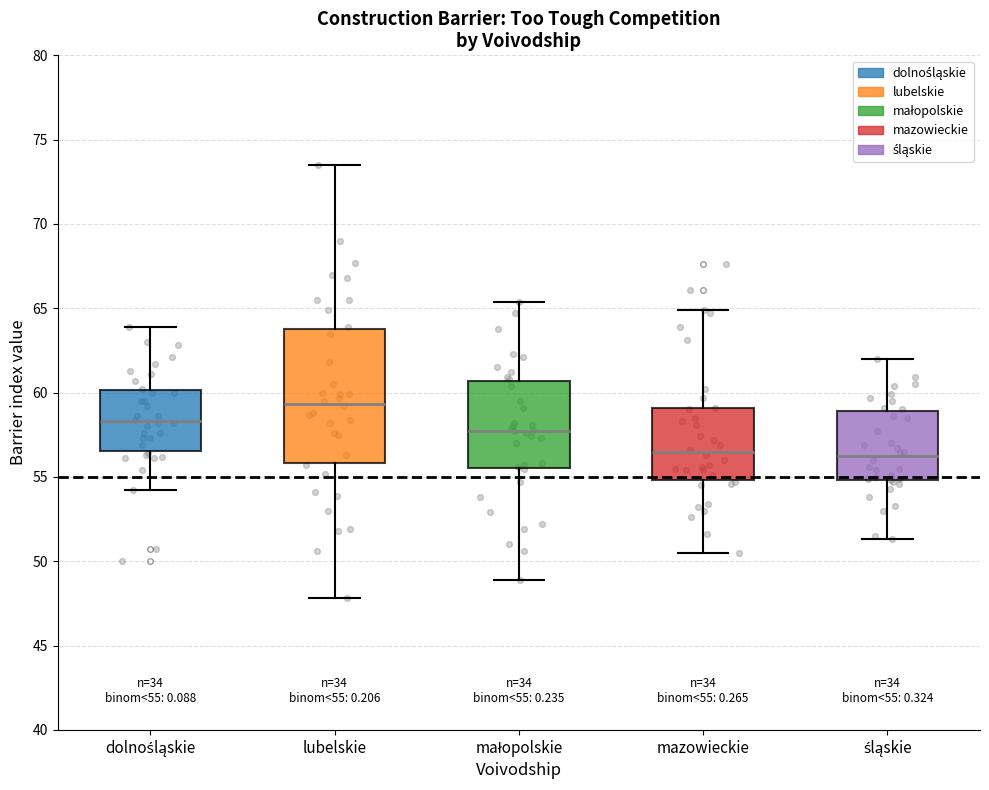

Comparing the boxes themselves (not the whiskers), which one is the tallest?

lubelskie